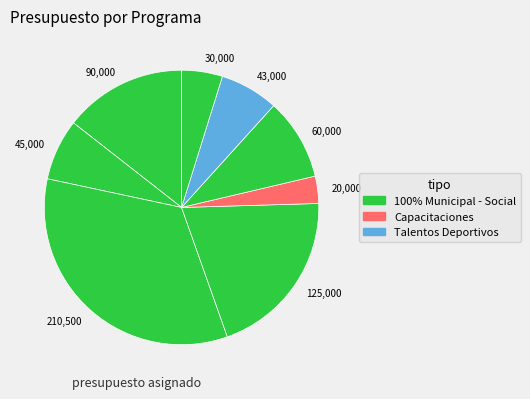

Approximately how many times larger is the value at 125,000 compared to 90,000?

1.4